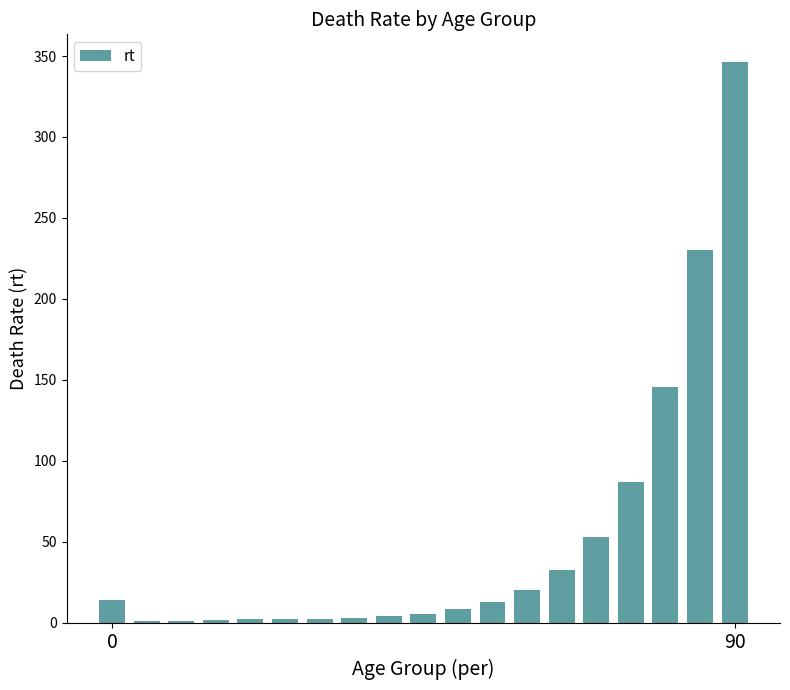

What is the sum of all values?

971.7